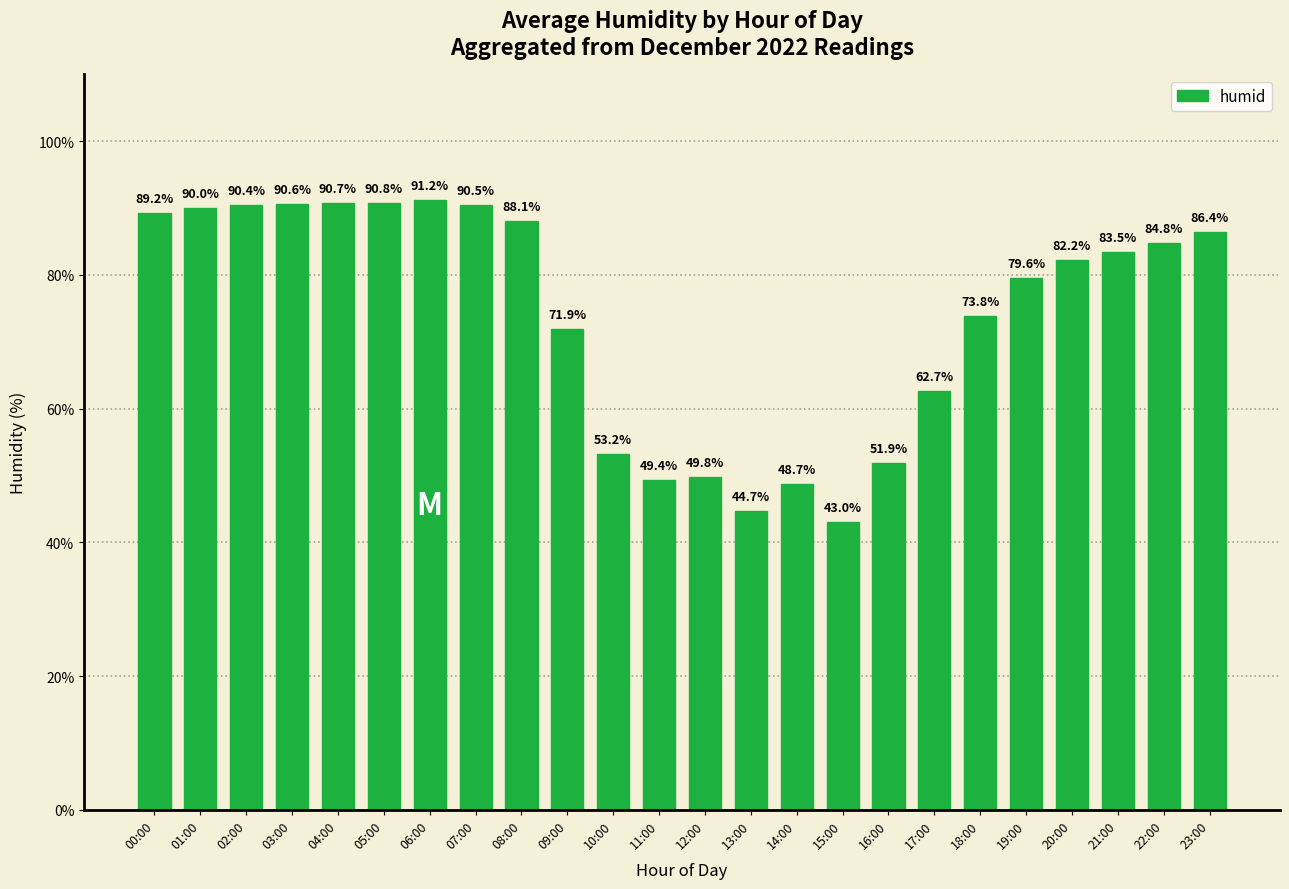

Which category has the lowest value across all series?

15:00